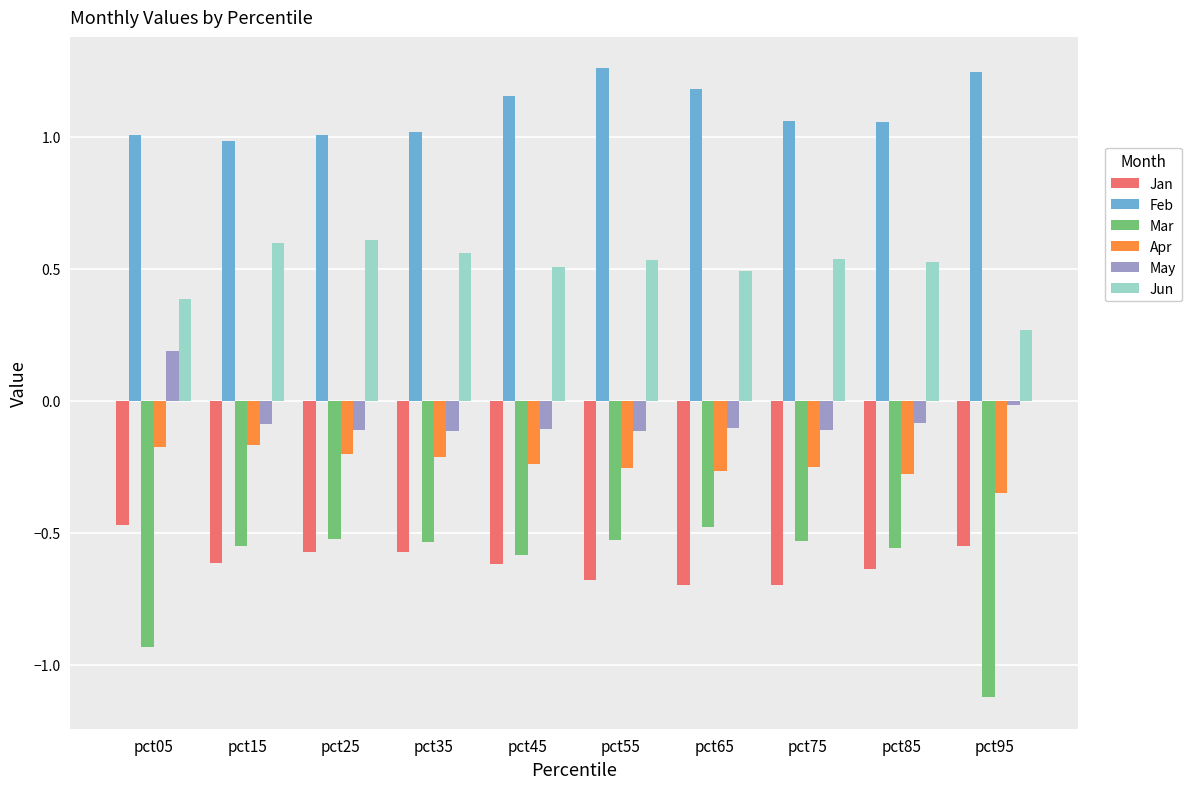

Which category has the lowest value in the Jun series?

pct95